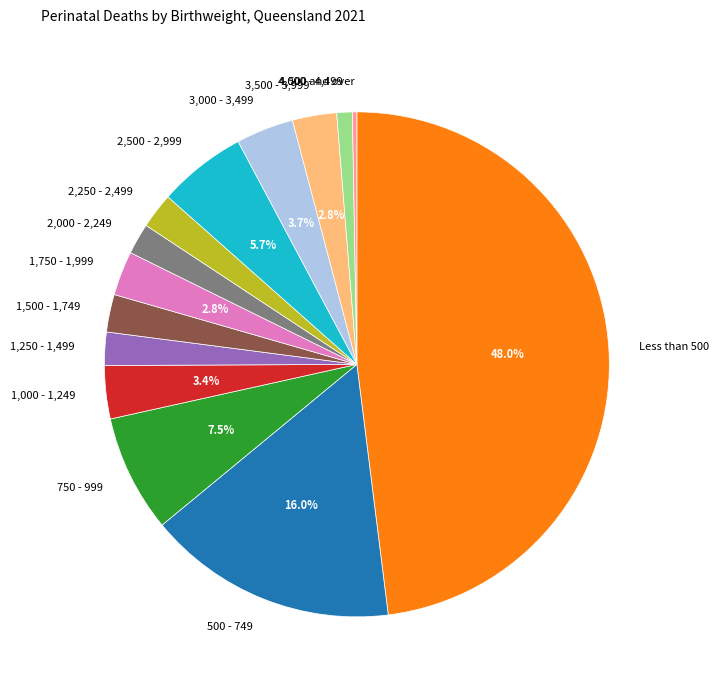

Combined, do 1,000 - 1,249 and 2,250 - 2,499 account for over 50%?

No